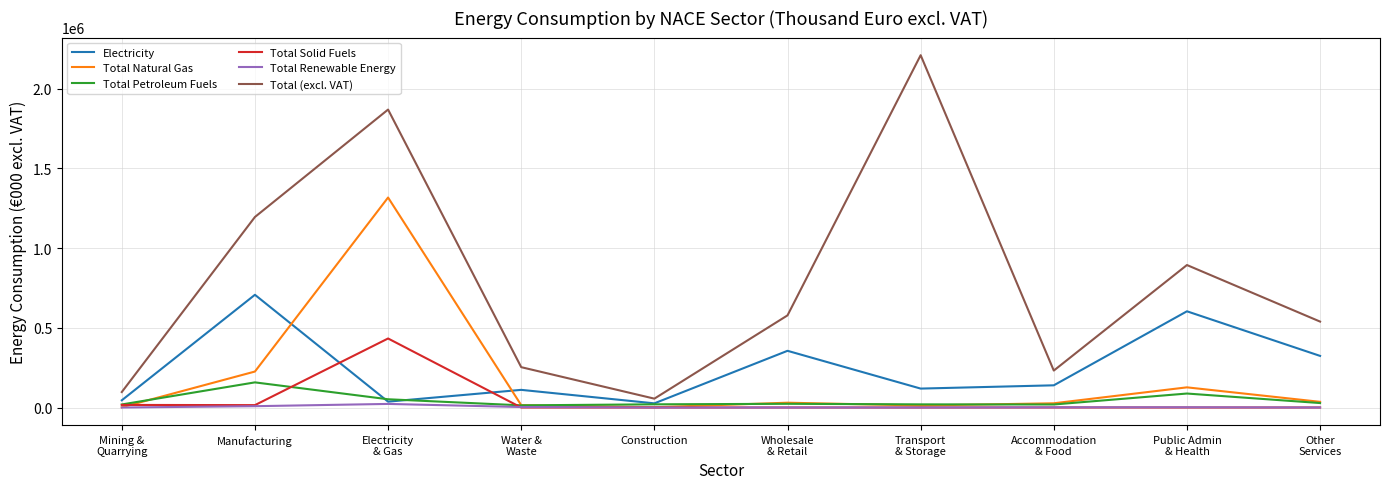

True or false: Total Natural Gas has more than 1 interior local peaks.

True